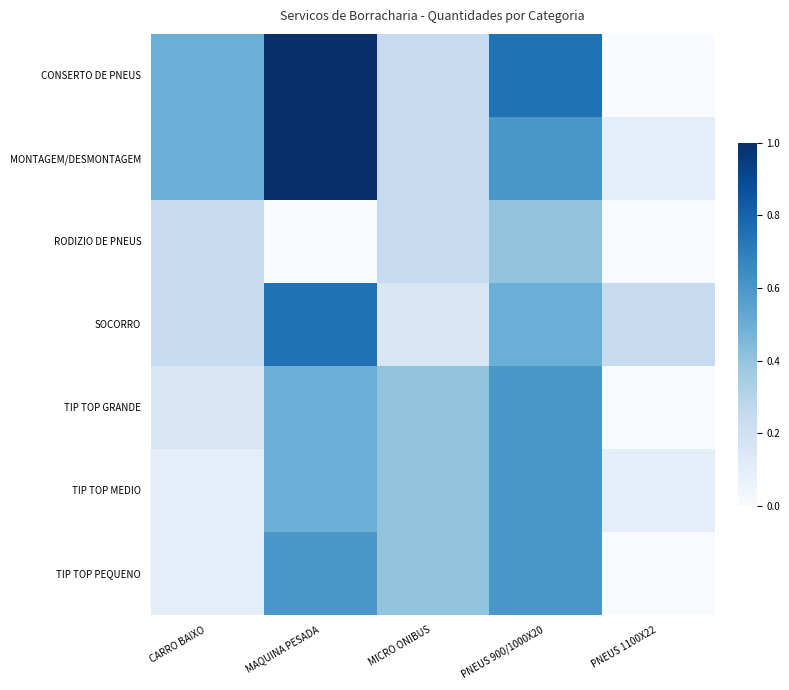

What is the greatest value displayed?

1.0